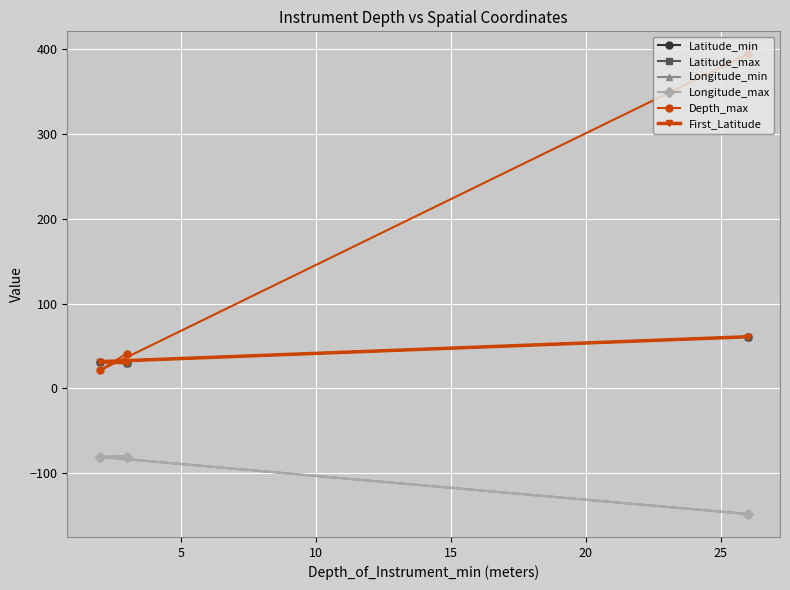

What is the total value across all series at 5?

-46.5